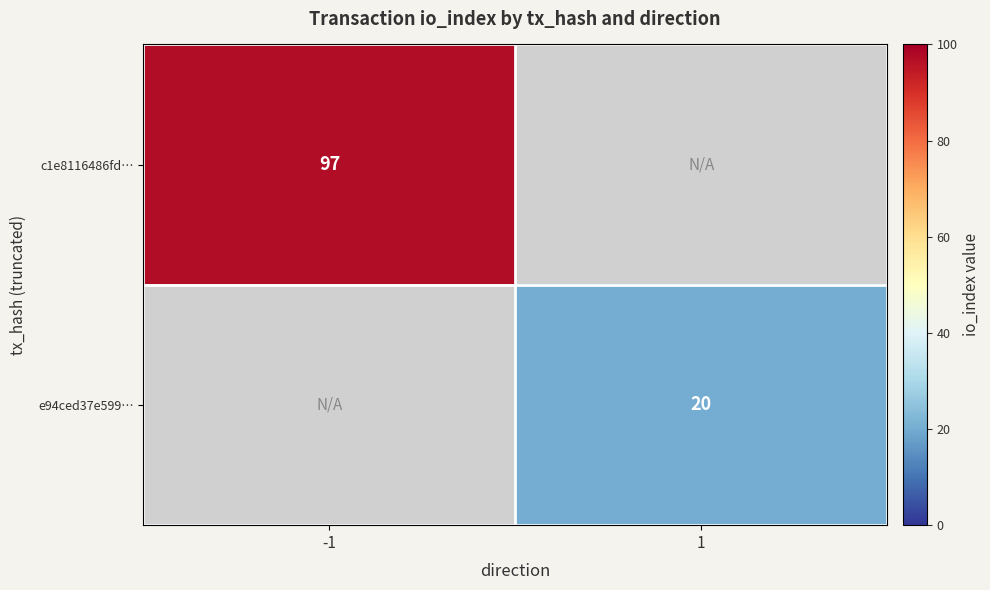

True or false: c1e8116486fd… has a value of 97 at -1.

True